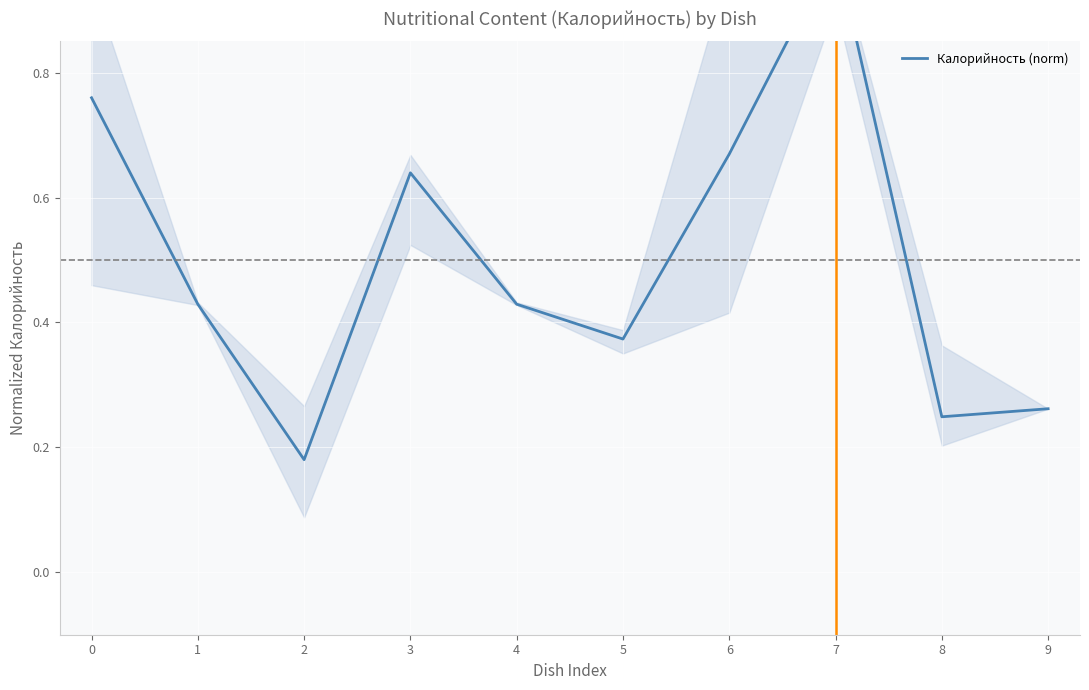

The chart shows a value of 0.6 at 3. True or false?

True